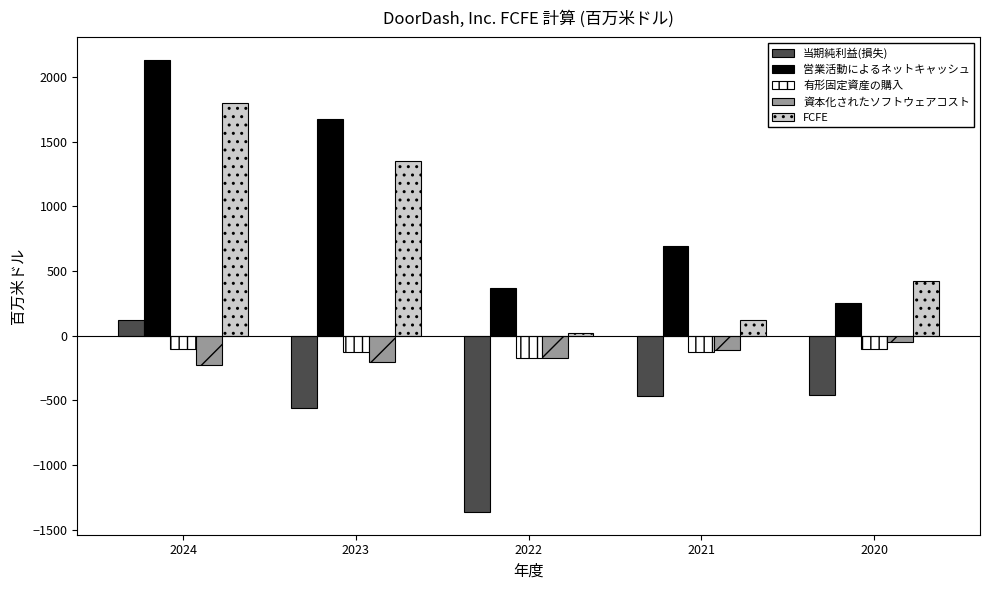

At 2024, list the series in order from largest to smallest.

営業活動によるネットキャッシュ, FCFE, 当期純利益(損失), 有形固定資産の購入, 資本化されたソフトウェアコスト